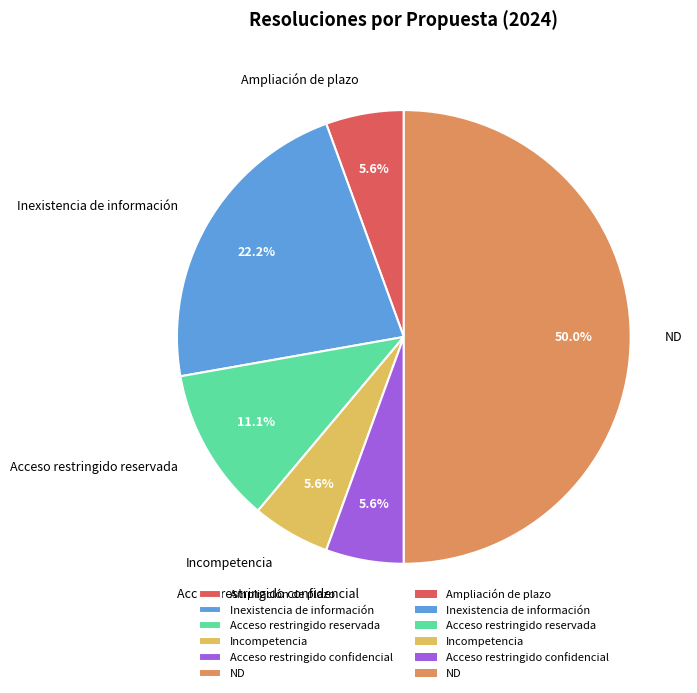

How many segments does this pie chart have?

6